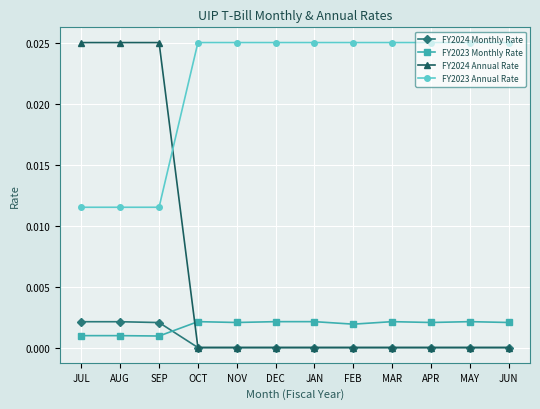

True or false: FY2023 Monthly Rate has a value of 0.0 at OCT.

True